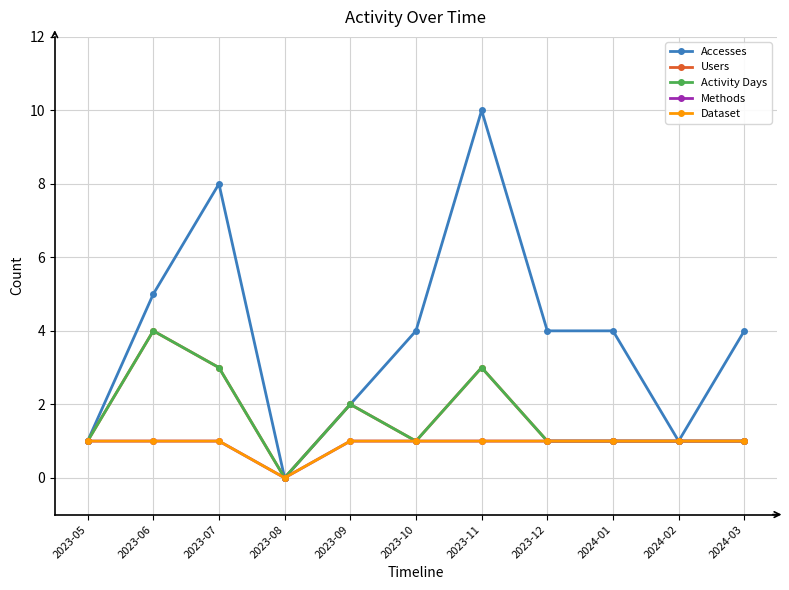

Reading right to left, list all the values displayed in this chart.

Accesses: 2024-03=4	2024-02=1	2024-01=4	2023-12=4	2023-11=10	2023-10=4	2023-09=2	2023-08=0	2023-07=8	2023-06=5	2023-05=1
Users: 2024-03=1	2024-02=1	2024-01=1	2023-12=1	2023-11=3	2023-10=1	2023-09=2	2023-08=0	2023-07=3	2023-06=4	2023-05=1
Activity Days: 2024-03=1	2024-02=1	2024-01=1	2023-12=1	2023-11=3	2023-10=1	2023-09=2	2023-08=0	2023-07=3	2023-06=4	2023-05=1
Methods: 2024-03=1	2024-02=1	2024-01=1	2023-12=1	2023-11=1	2023-10=1	2023-09=1	2023-08=0	2023-07=1	2023-06=1	2023-05=1
Dataset: 2024-03=1	2024-02=1	2024-01=1	2023-12=1	2023-11=1	2023-10=1	2023-09=1	2023-08=0	2023-07=1	2023-06=1	2023-05=1